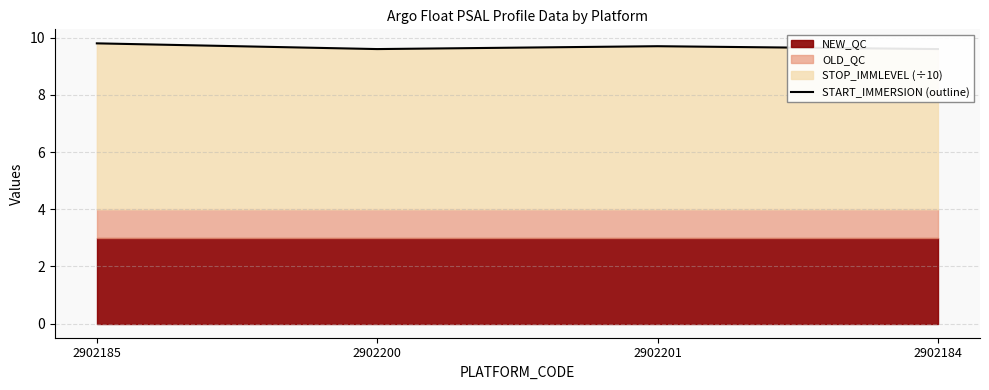

Reading left to right, list all the values displayed in this chart.

9.8	9.6	9.7	9.6